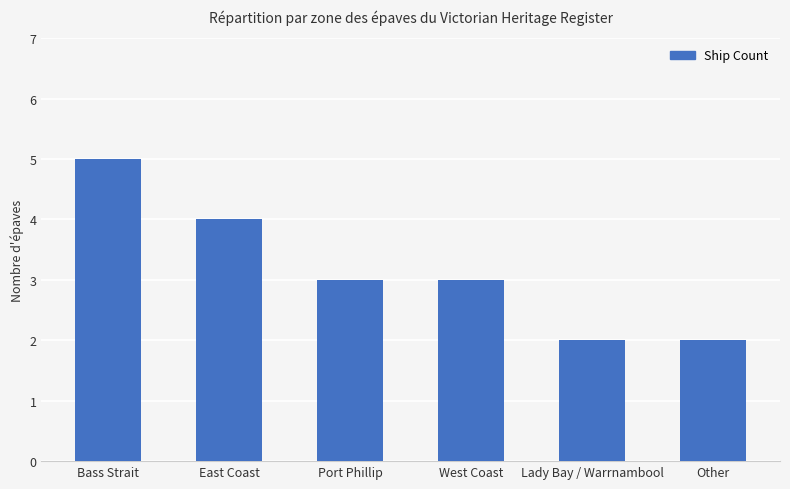

True or false: the data shows 1 at Lady Bay / Warrnambool.

False